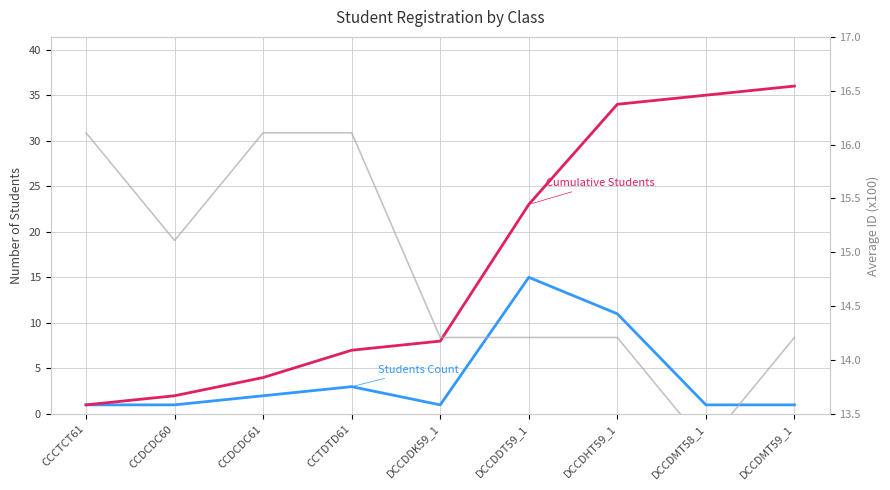

Which series has the largest range (max minus min)?

Cumulative Students